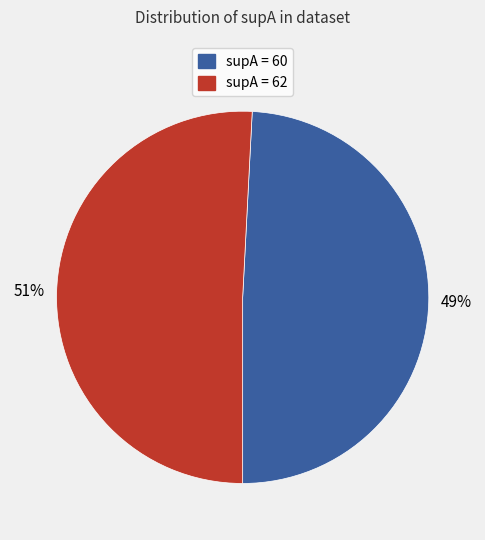

How many slices are in this pie chart?

2